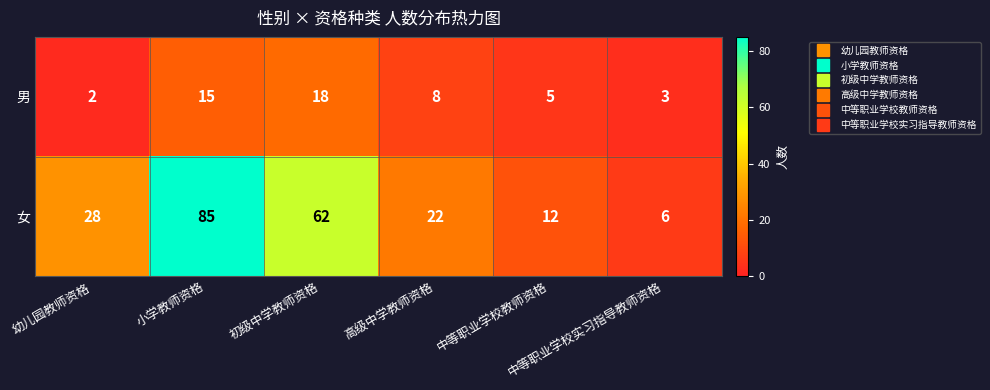

Which series has the largest total across all categories?

女